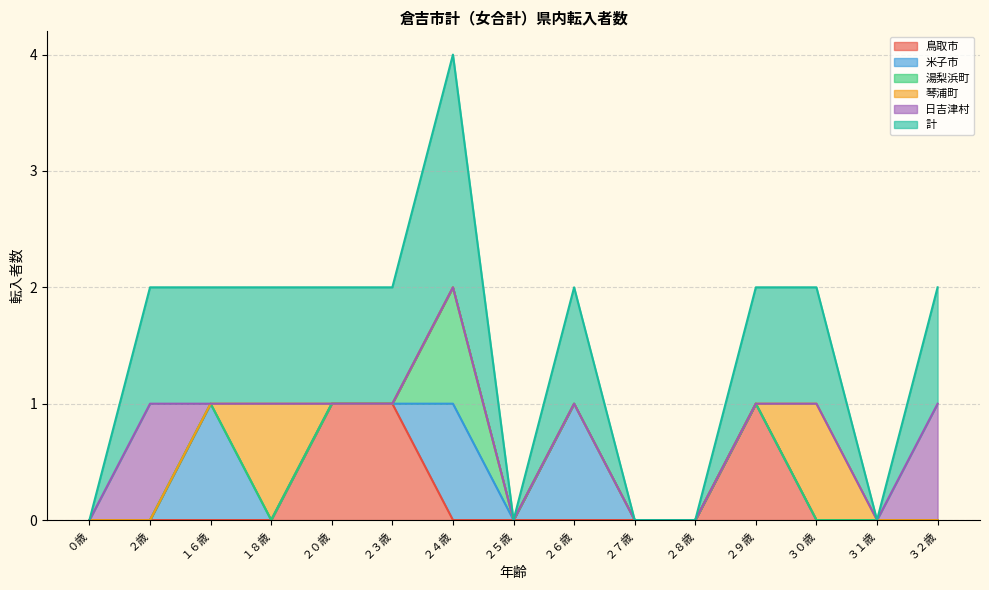

What are all the series names shown in the legend?

鳥取市, 米子市, 湯梨浜町, 琴浦町, 日吉津村, 計